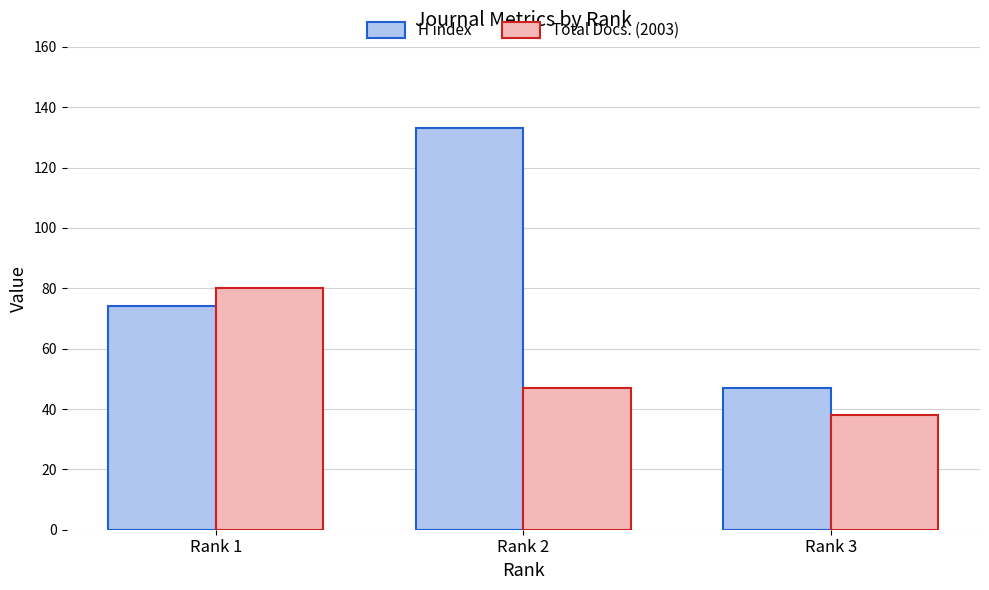

Where is Total Docs. (2003) nearest to the value 59?

Rank 2